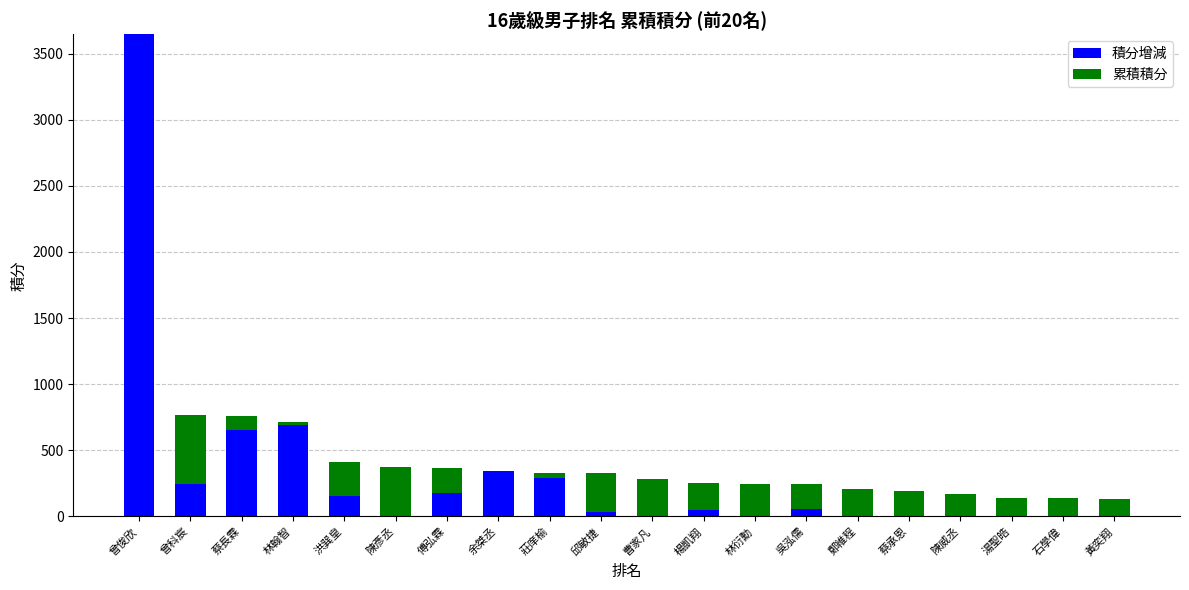

At which category is the sum across all series the highest?

曾俊欣